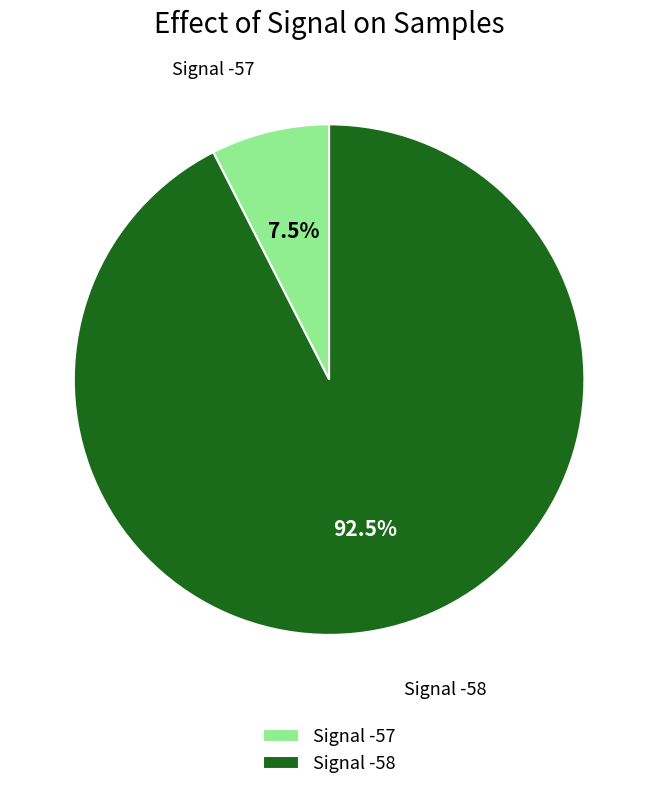

Is the sum of Signal -57 and Signal -58 greater than half?

Yes